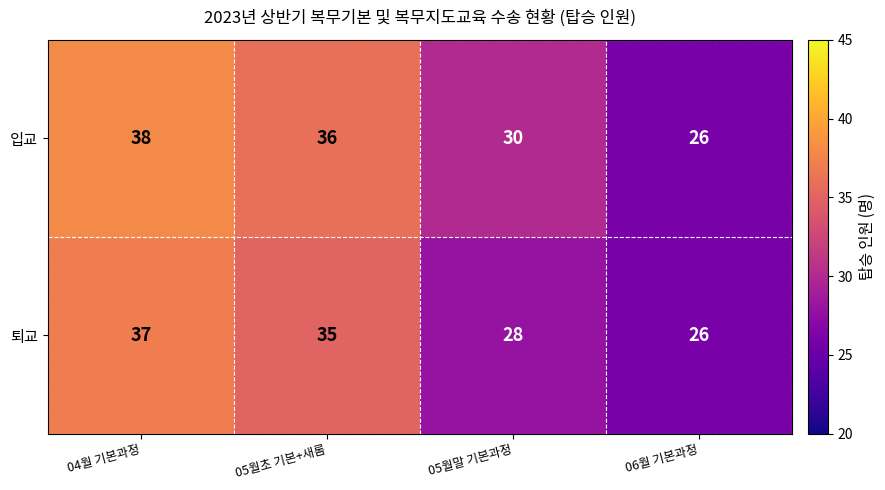

At how many categories does at least one series exceed 34?

2